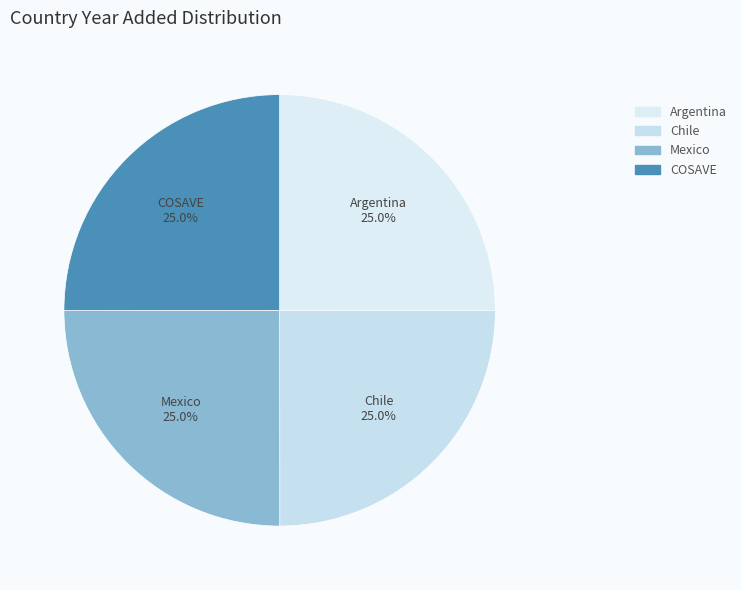

To the nearest percent, what percentage of the pie is COSAVE?

25%